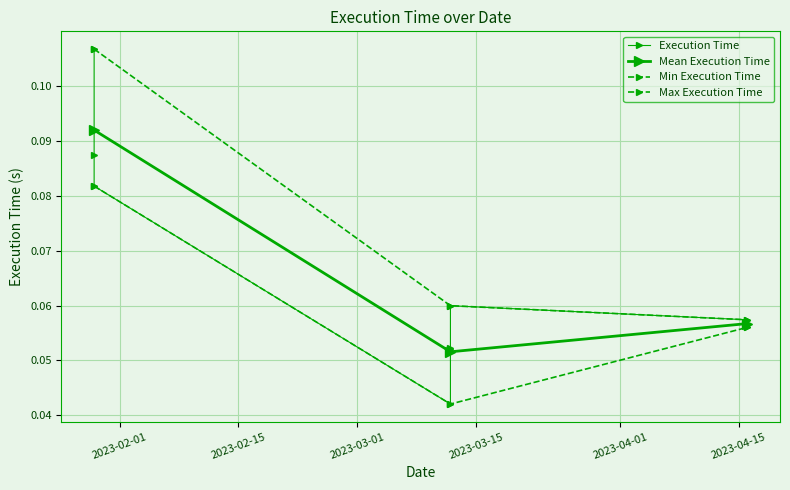

At which category does the chart reach its minimum across all series?

2023-03-12